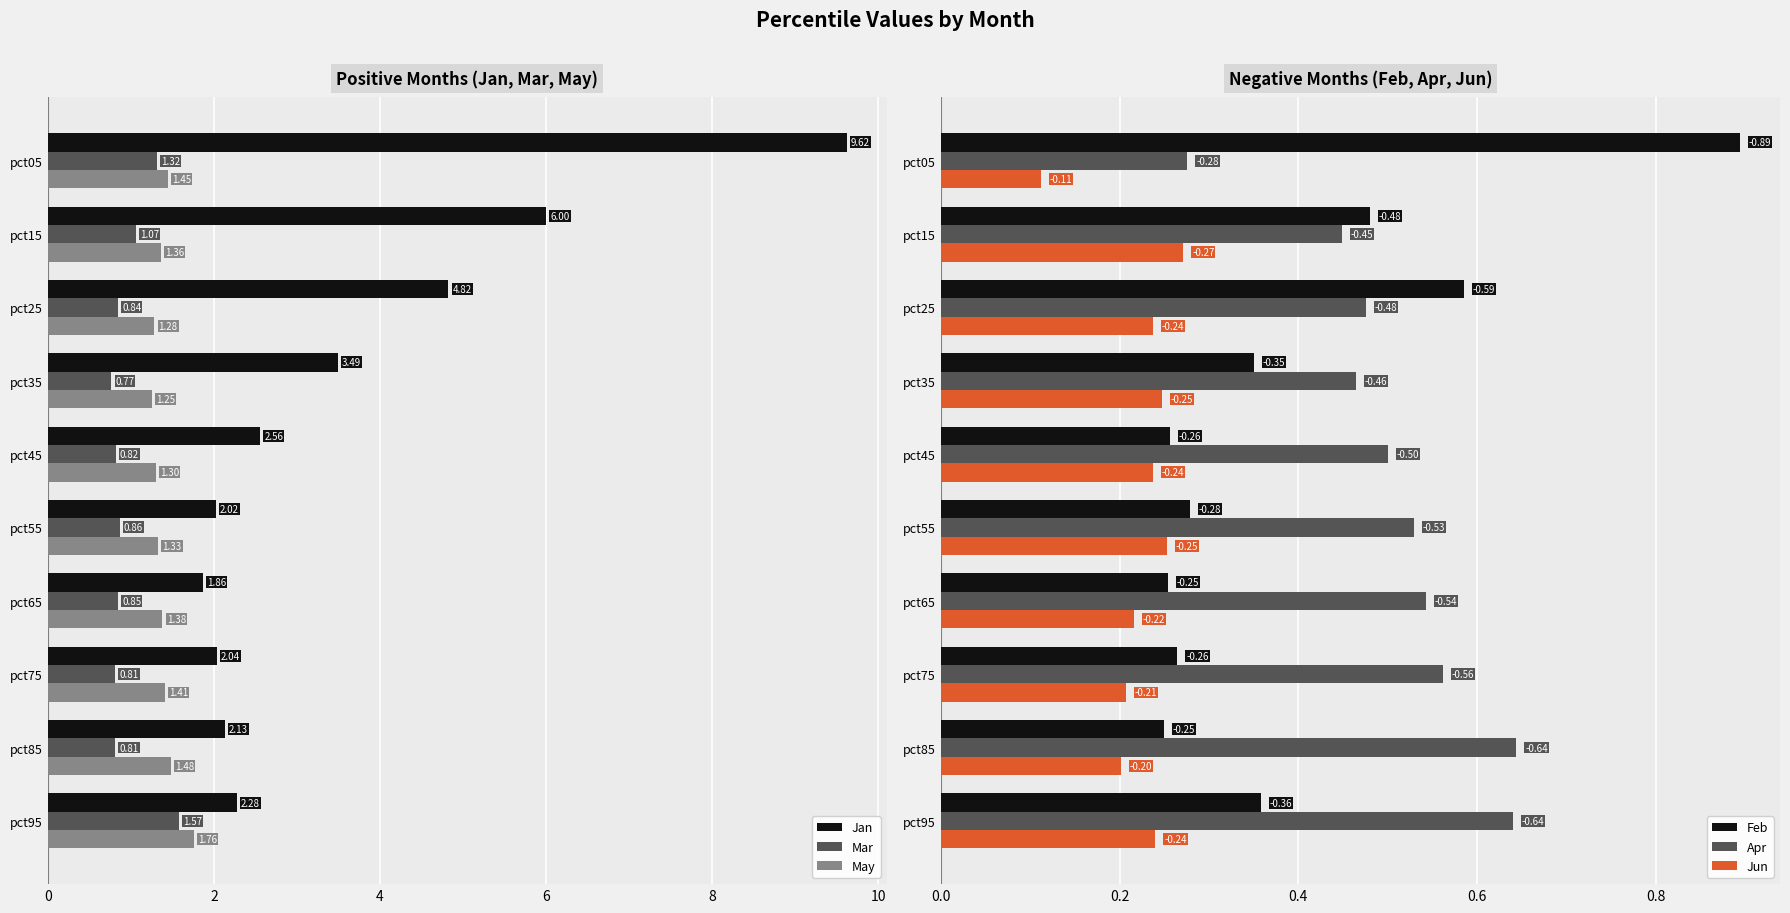

How many bars are there in total?

60